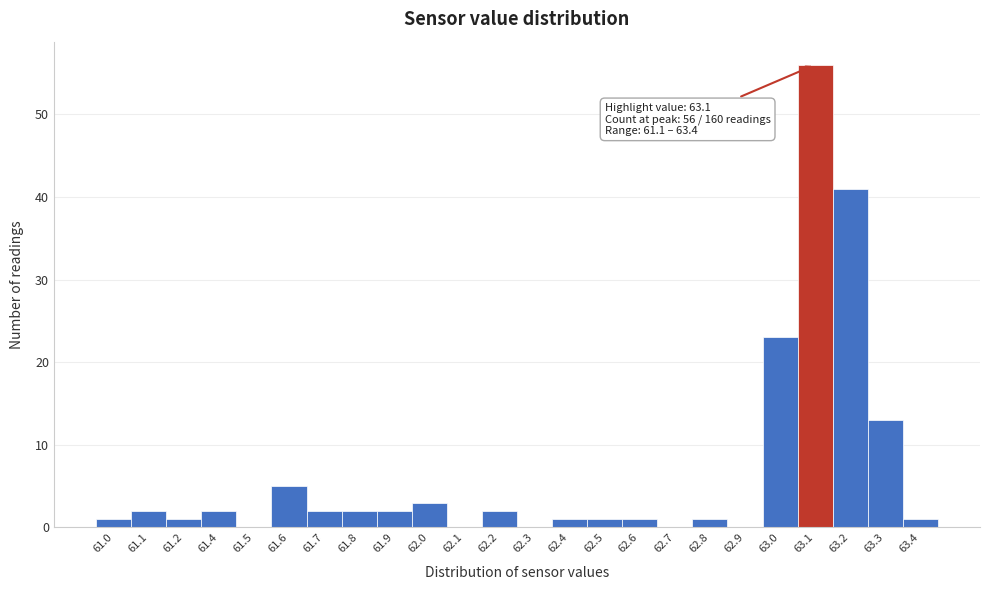

Reading right to left, what are all the values shown in this chart?

63.4=1	63.3=13	63.2=41	63.1=56	63.0=23	62.9=0	62.8=1	62.7=0	62.6=1	62.5=1	62.4=1	62.3=0	62.2=2	62.1=0	62.0=3	61.9=2	61.8=2	61.7=2	61.6=5	61.5=0	61.4=2	61.2=1	61.1=2	61.0=1